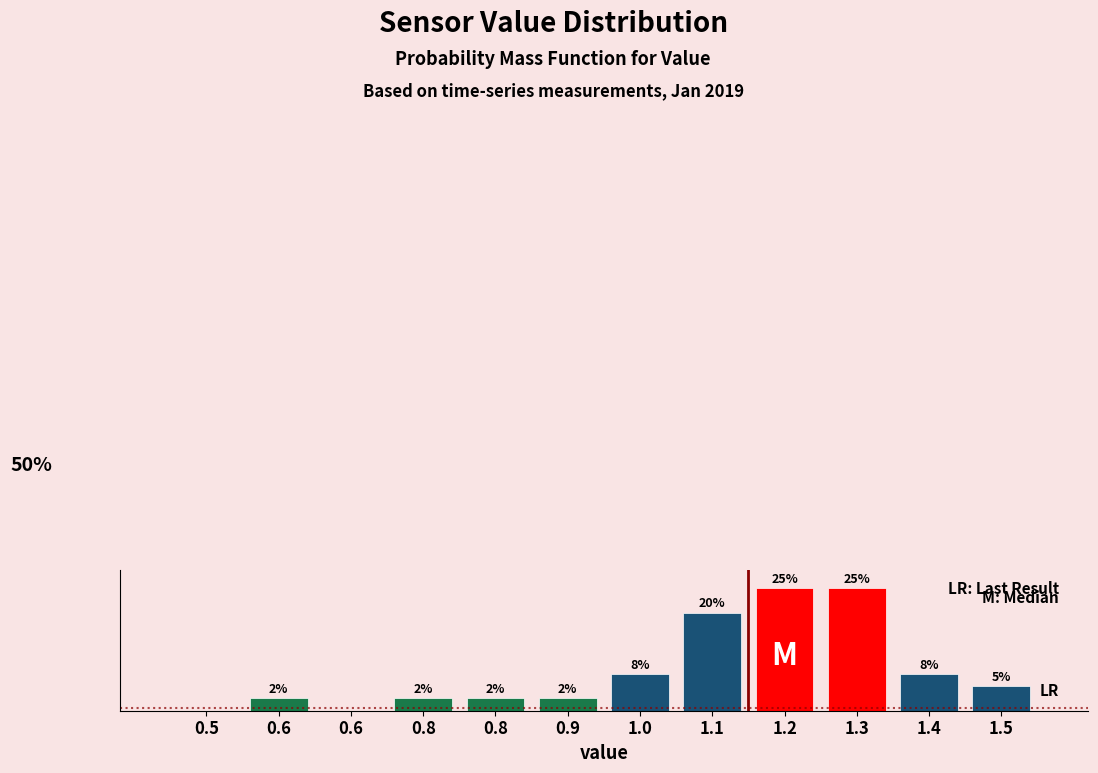

Are the bars horizontal?

No